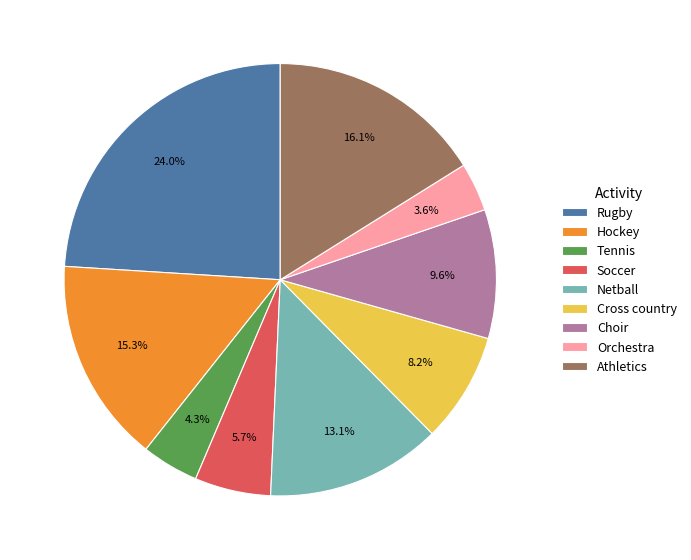

To the nearest percent, what is the combined percentage of Cross country and Rugby?

32%